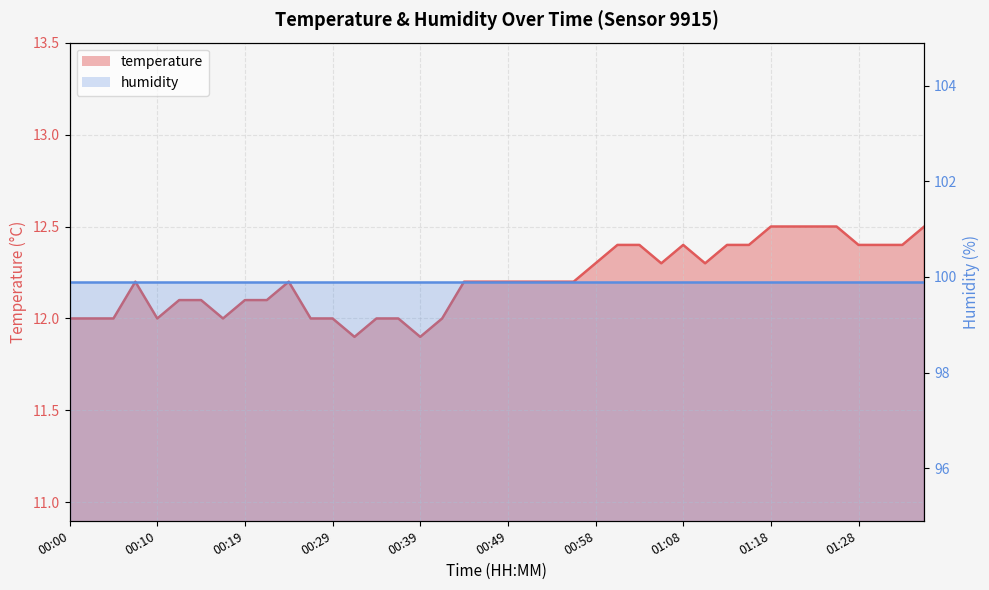

What is the smallest value displayed?

11.9